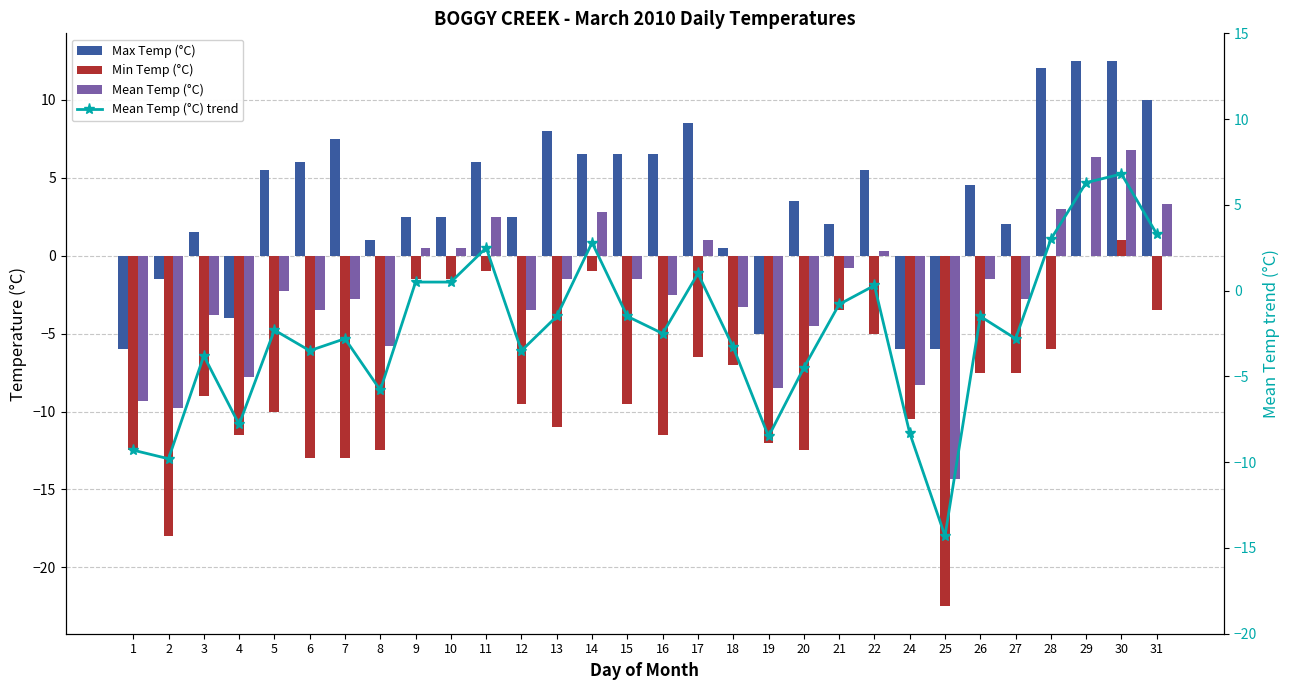

Reading left to right, transcribe all the data shown in this chart.

Max Temp (°C): 1=-6.0	2=-1.5	3=1.5	4=-4.0	5=5.5	6=6.0	7=7.5	8=1.0	9=2.5	10=2.5	11=6.0	12=2.5	13=8.0	14=6.5	15=6.5	16=6.5	17=8.5	18=0.5	19=-5.0	20=3.5	21=2.0	22=5.5	24=-6.0	25=-6.0	26=4.5	27=2.0	28=12.0	29=12.5	30=12.5	31=10.0
Min Temp (°C): 1=-12.5	2=-18.0	3=-9.0	4=-11.5	5=-10.0	6=-13.0	7=-13.0	8=-12.5	9=-1.5	10=-1.5	11=-1.0	12=-9.5	13=-11.0	14=-1.0	15=-9.5	16=-11.5	17=-6.5	18=-7.0	19=-12.0	20=-12.5	21=-3.5	22=-5.0	24=-10.5	25=-22.5	26=-7.5	27=-7.5	28=-6.0	29=0.0	30=1.0	31=-3.5
Mean Temp (°C): 1=-9.3	2=-9.8	3=-3.8	4=-7.8	5=-2.3	6=-3.5	7=-2.8	8=-5.8	9=0.5	10=0.5	11=2.5	12=-3.5	13=-1.5	14=2.8	15=-1.5	16=-2.5	17=1.0	18=-3.3	19=-8.5	20=-4.5	21=-0.8	22=0.3	24=-8.3	25=-14.3	26=-1.5	27=-2.8	28=3.0	29=6.3	30=6.8	31=3.3
Mean Temp (°C) trend: 1=-9.3	2=-9.8	3=-3.8	4=-7.8	5=-2.3	6=-3.5	7=-2.8	8=-5.8	9=0.5	10=0.5	11=2.5	12=-3.5	13=-1.5	14=2.8	15=-1.5	16=-2.5	17=1.0	18=-3.3	19=-8.5	20=-4.5	21=-0.8	22=0.3	24=-8.3	25=-14.3	26=-1.5	27=-2.8	28=3.0	29=6.3	30=6.8	31=3.3